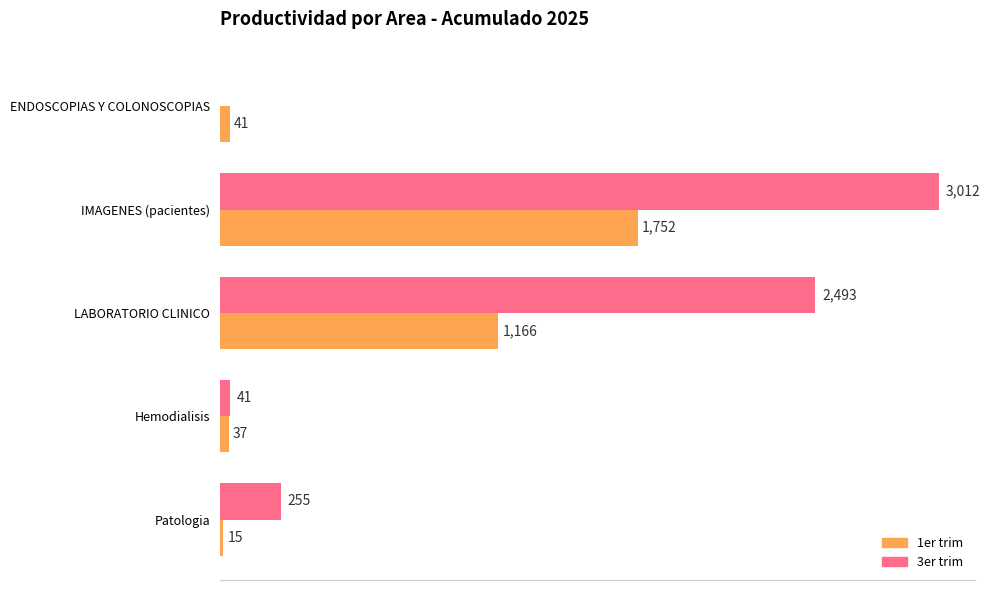

Where is 3er trim nearest to the value 1506?

LABORATORIO CLINICO